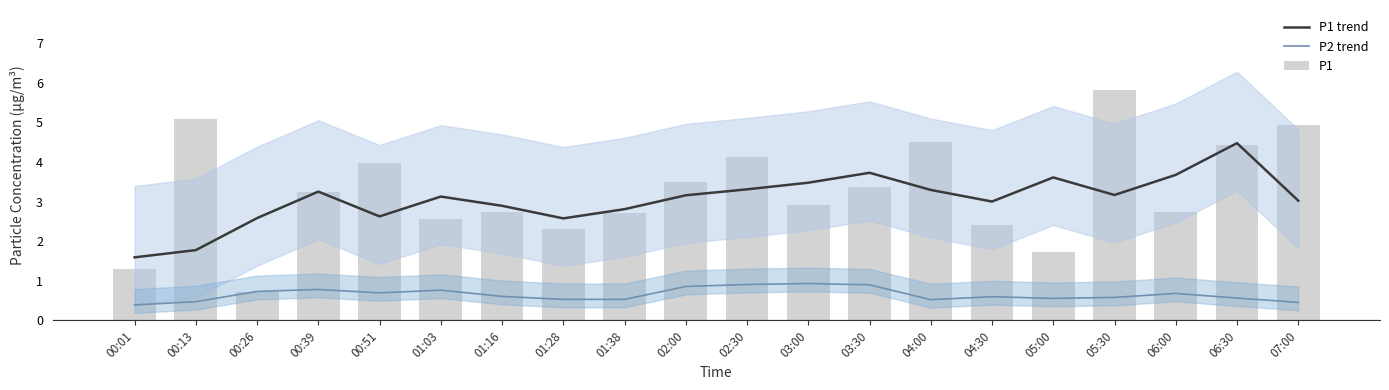

What is the value of the P1 bar at the 12th from the left?

2.9